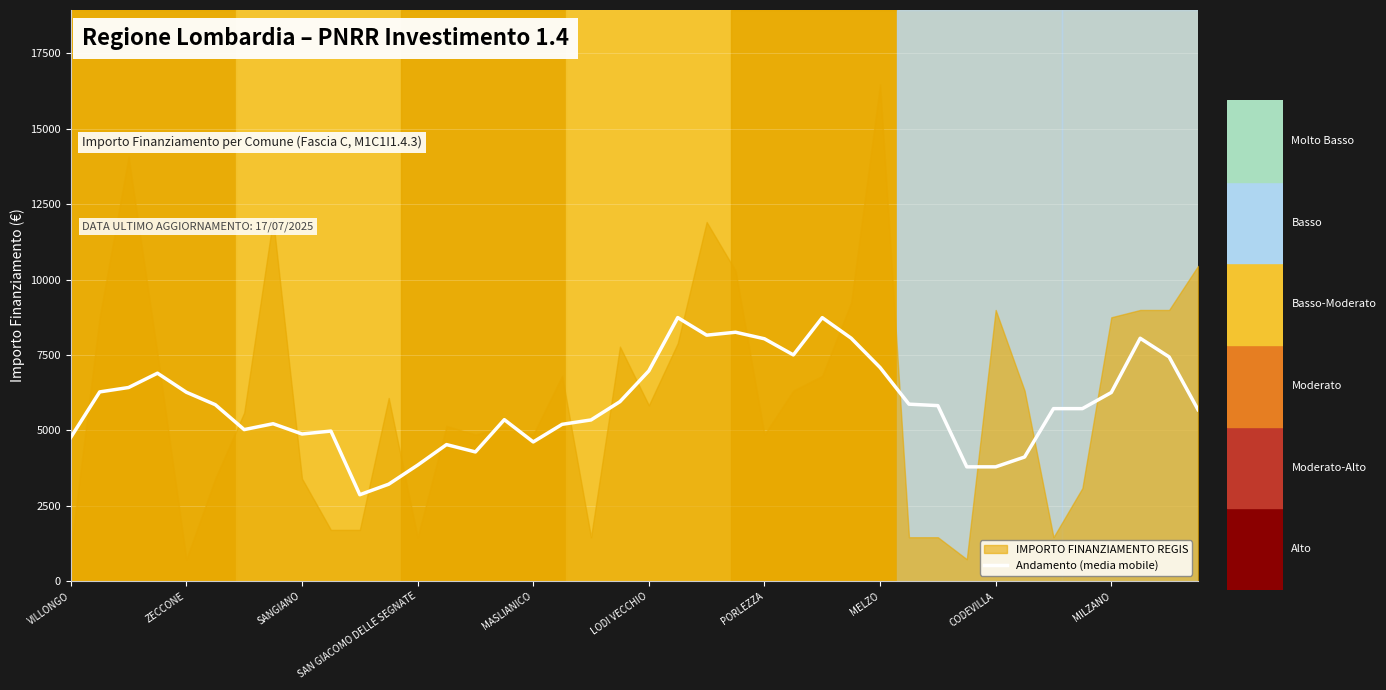

How many values exceed 5820?

19